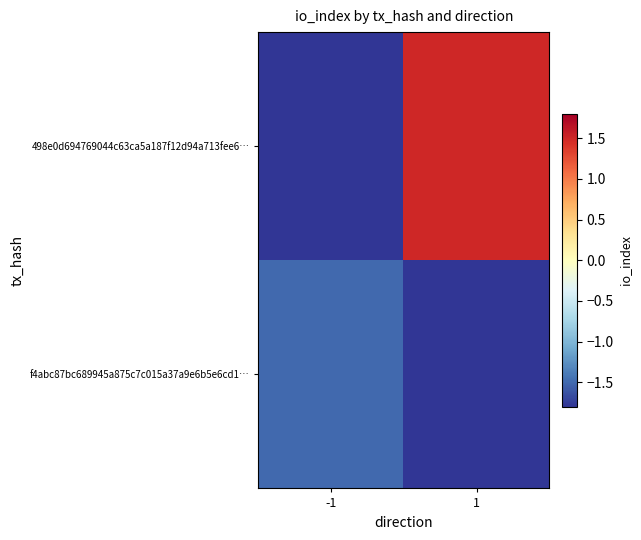

Rank the series by their average value, from lowest to highest.

f4abc87bc689945a875c7c015a37a9e6b5e6cd1…, 498e0d694769044c63ca5a187f12d94a713fee6…